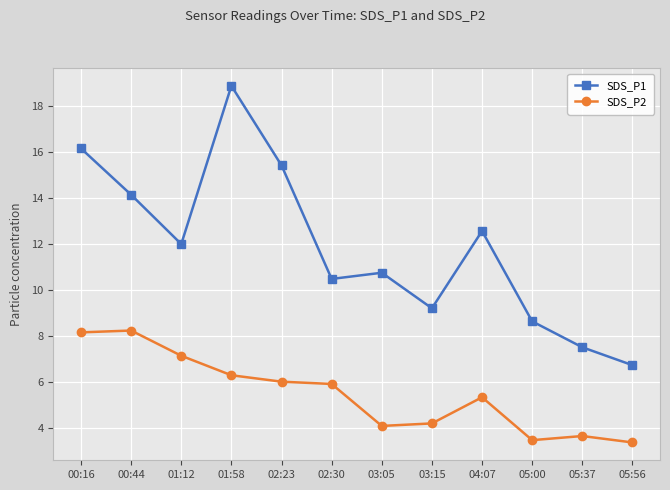

Rank the series by their average value, from lowest to highest.

SDS_P2, SDS_P1